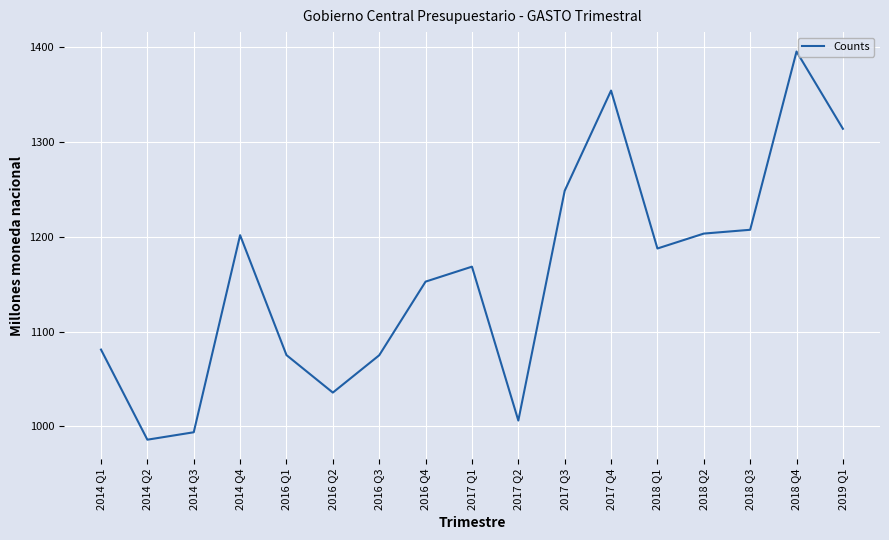

Between 2014 Q4 and 2017 Q3, which is larger?

2017 Q3